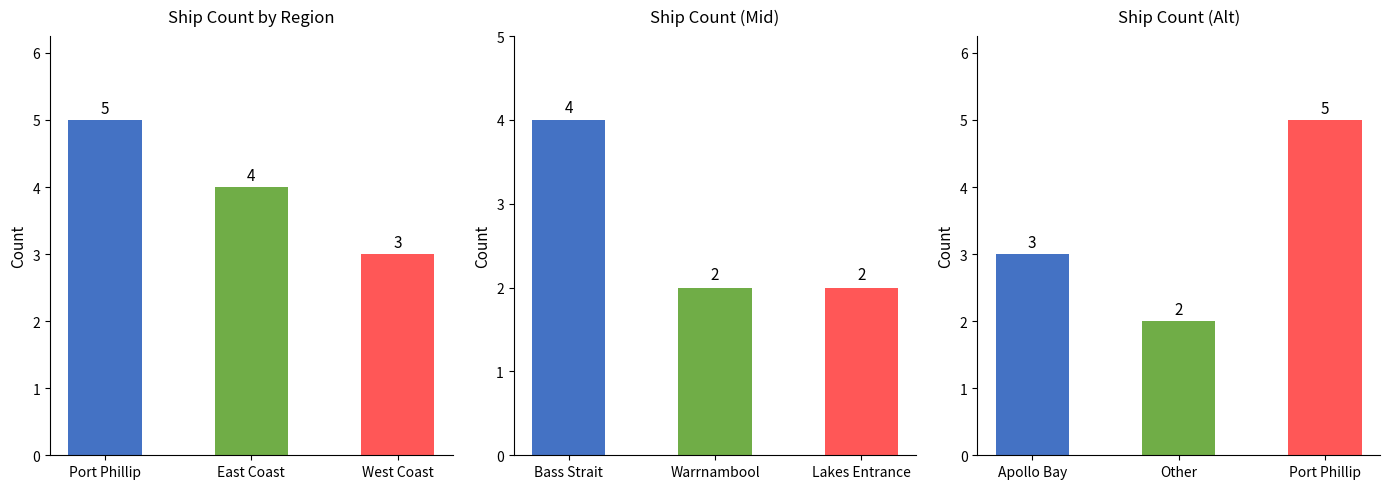

At which label does the data first exceed 3?

Port Phillip